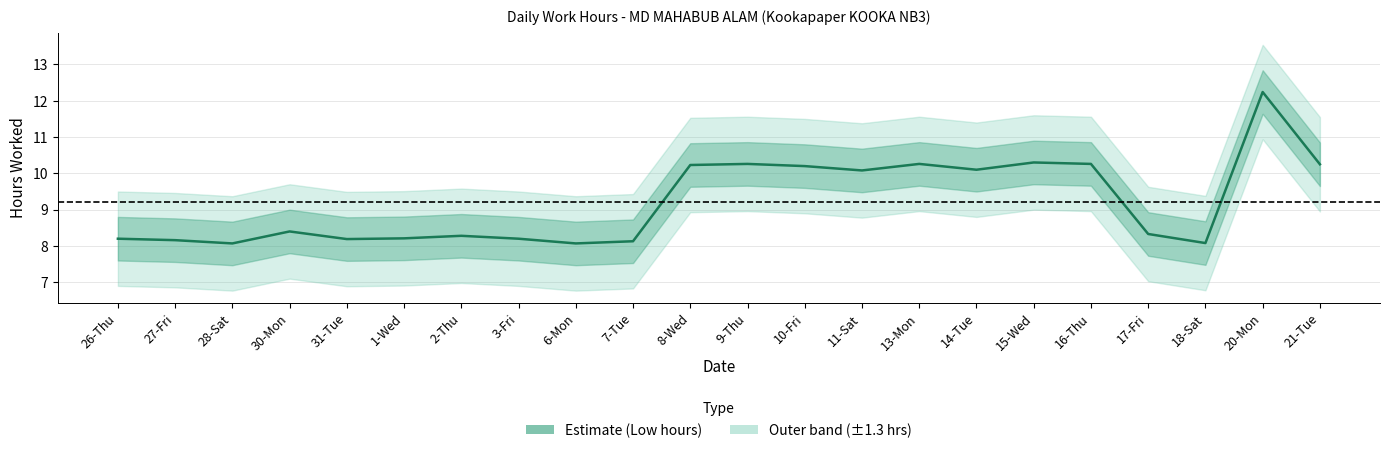

What is the label of the 5th point from the left?

31-Tue